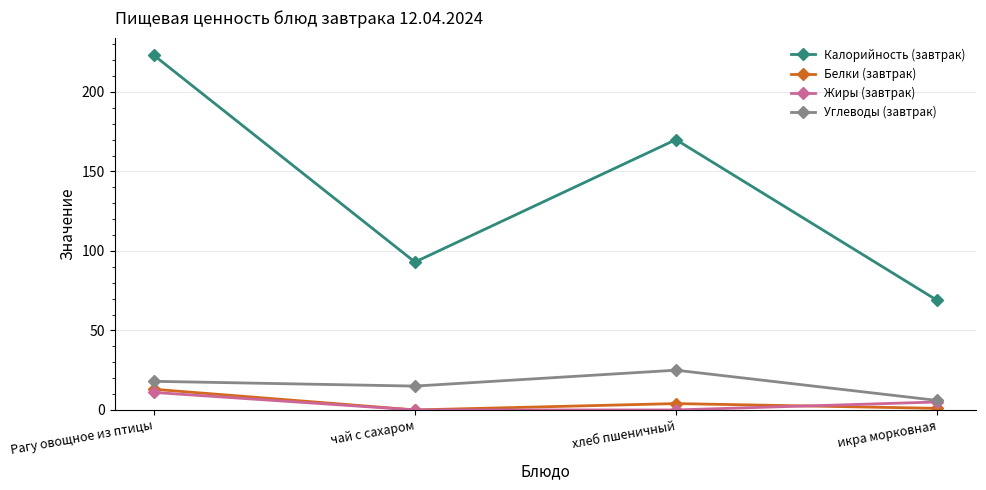

Is the value of Калорийность (завтрак) at Рагу овощное из птицы greater than the value of Белки (завтрак) at хлеб пшеничный?

Yes